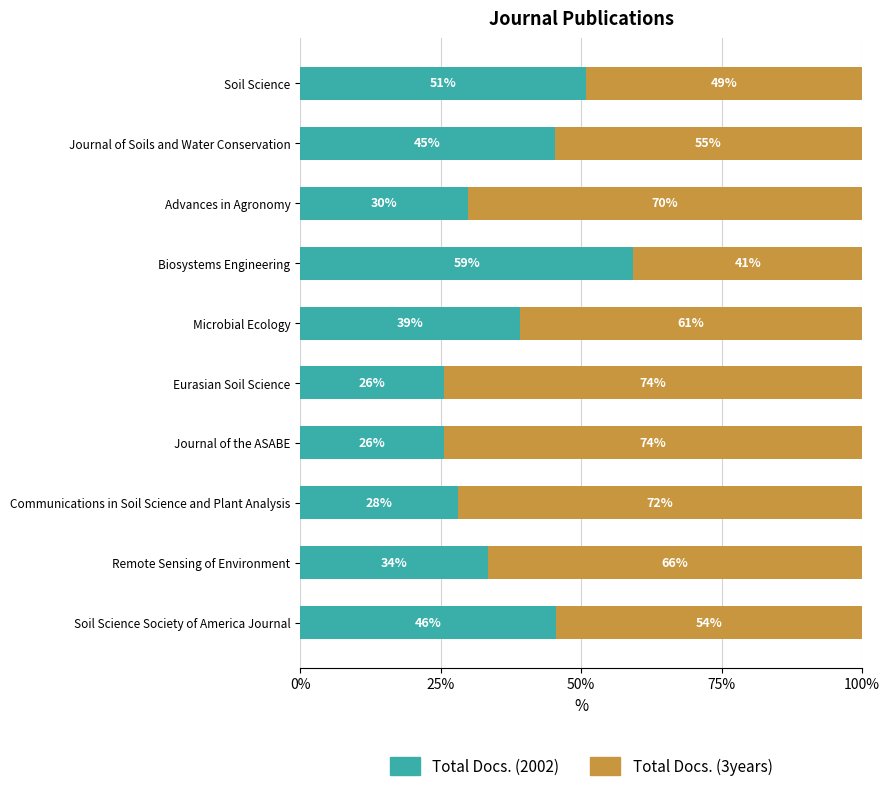

List the series in order of their overall mean, lowest first.

Total Docs. (2002), Total Docs. (3years)